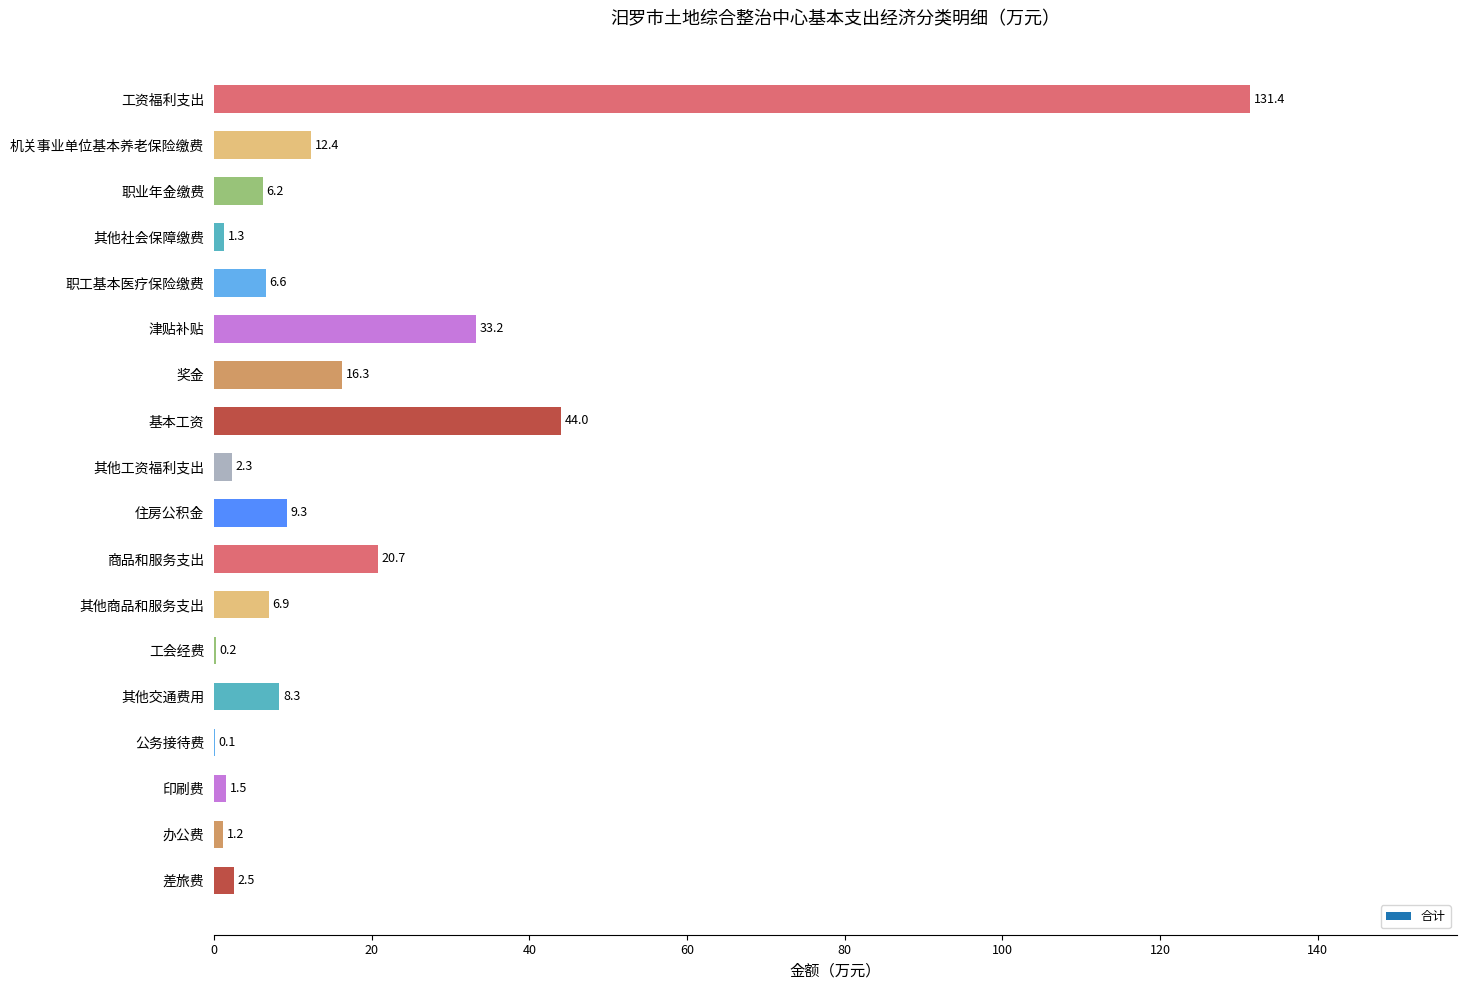

The value at 其他交通费用 is 14.6. True or false?

False